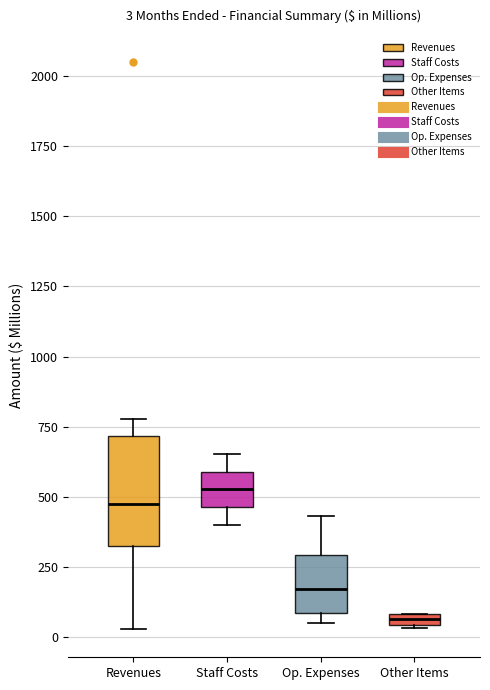

Which box has the lowest median line?

Other Items